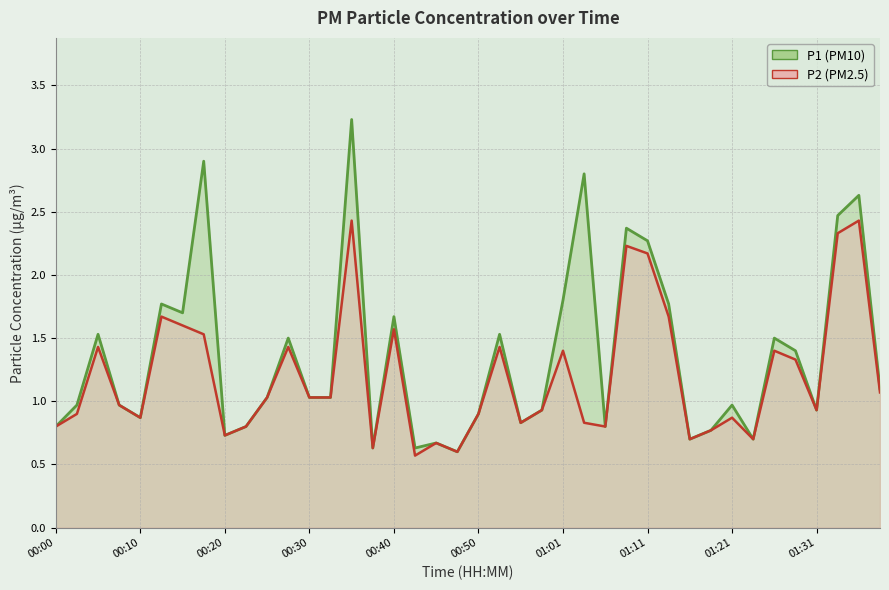

True or false: P2 and P1 cross at least once.

False